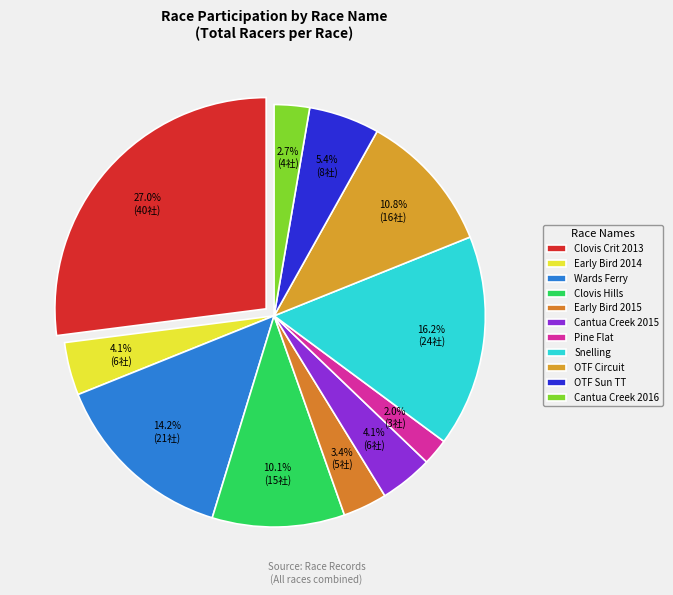

Rank the categories by value from lowest to highest.

Pine Flat Road Race, Cantua Creek Road Race 2016, Early Bird Road Race 2015, Early Bird Road Race, Cantua Creek Road Race 2015, OTF Omnium - Sun TT, Clovis HIlls Criterium, OTF Omnium - Circuit, Wards Ferry Road Race, Snelling Road Race, Clovis Criterium Racing Series